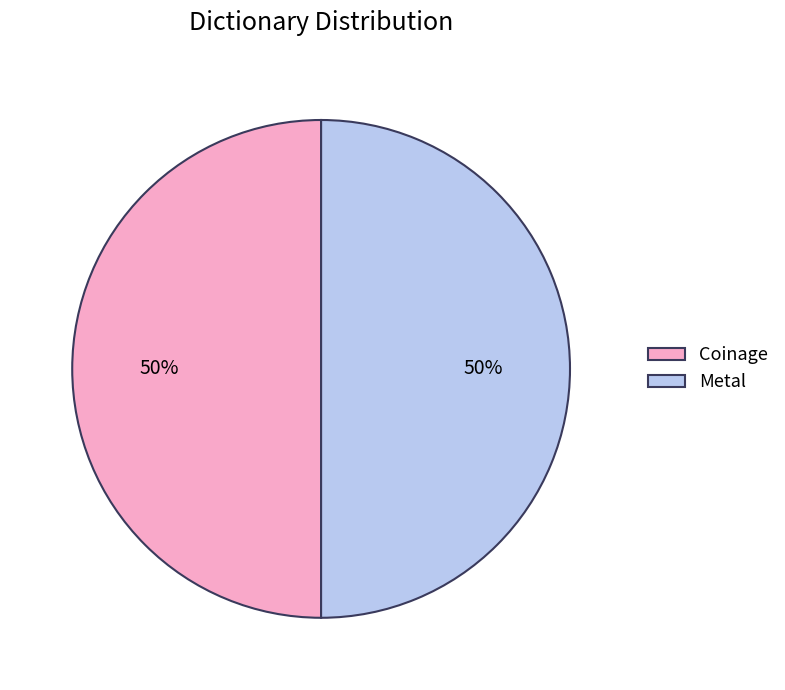

How many slices are in this pie chart?

2